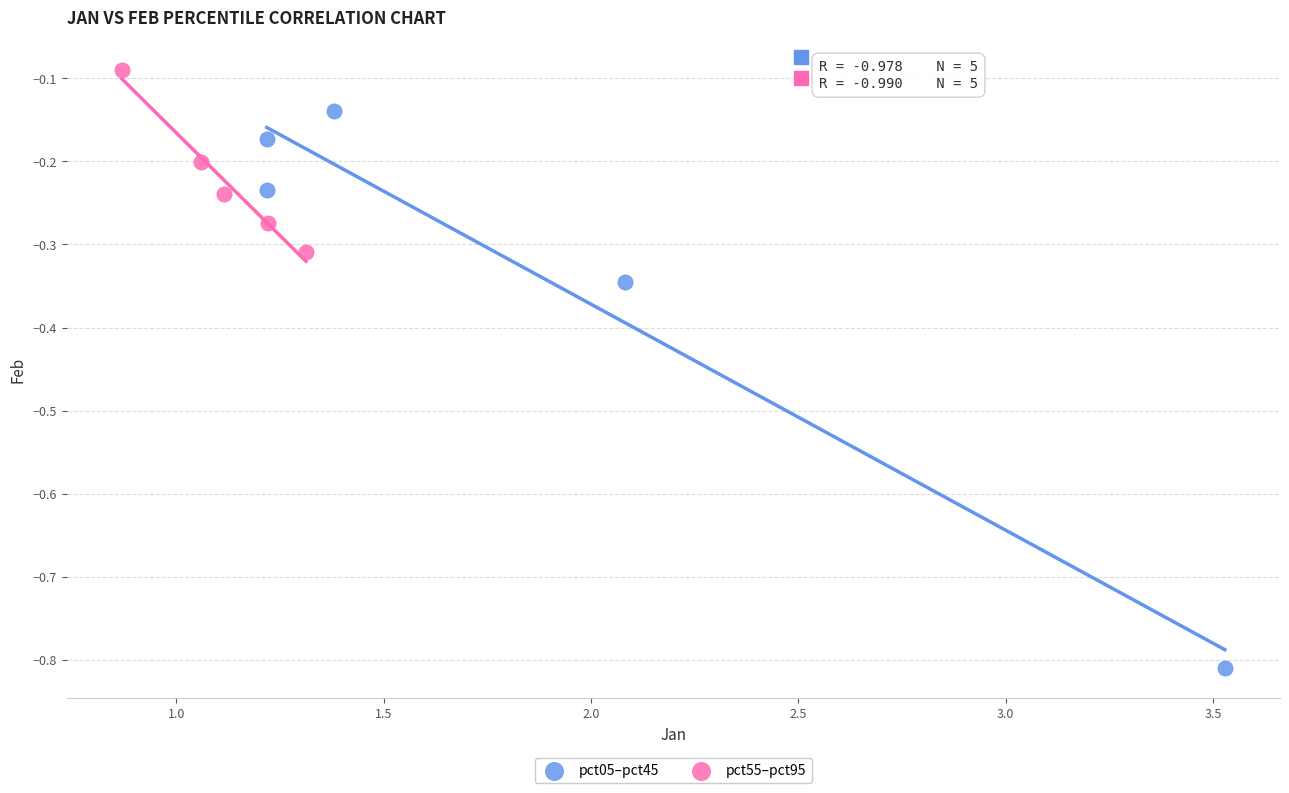

Which series contains the lowest Y value?

pct05–pct45